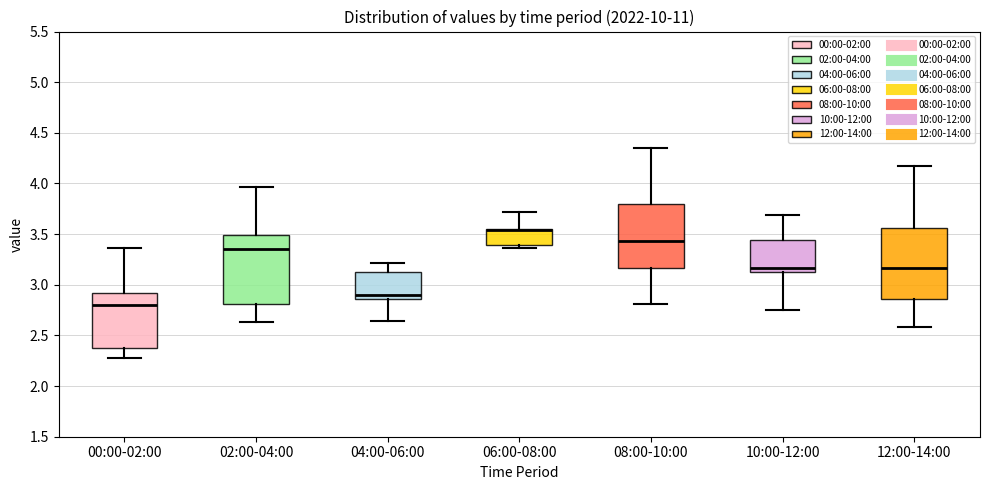

Where does the lower whisker of the box for 08:00-10:00 end on the y-axis? The values are not printed on the chart, so give them approximately, as read against the axis.

2.80